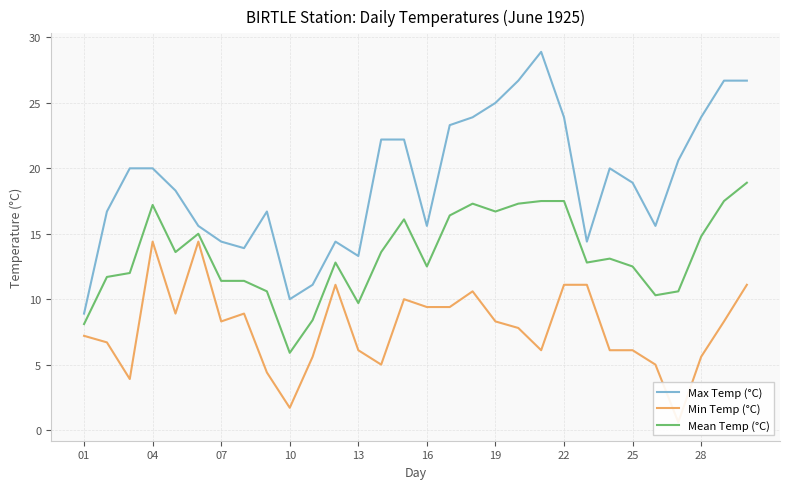

What is the maximum value for Max Temp (°C)?

28.9